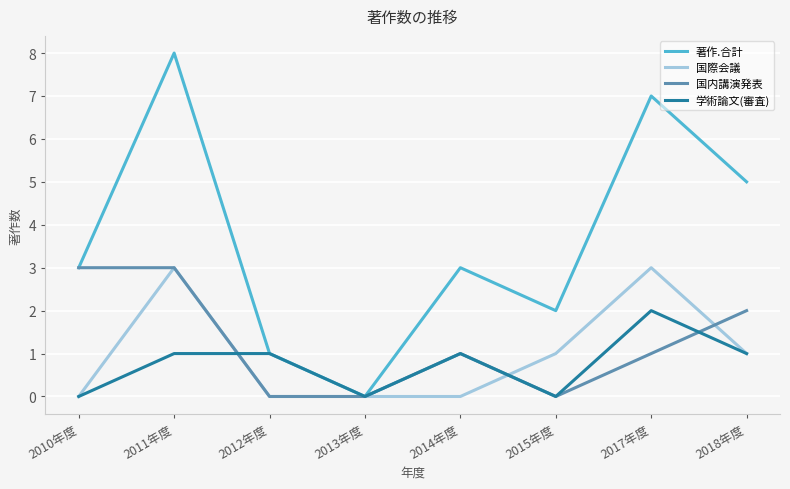

Count the number of data series in this chart.

4